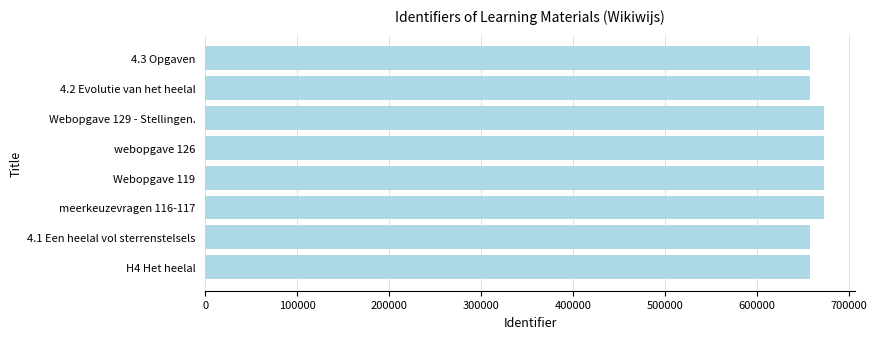

How many bars are there in total?

8